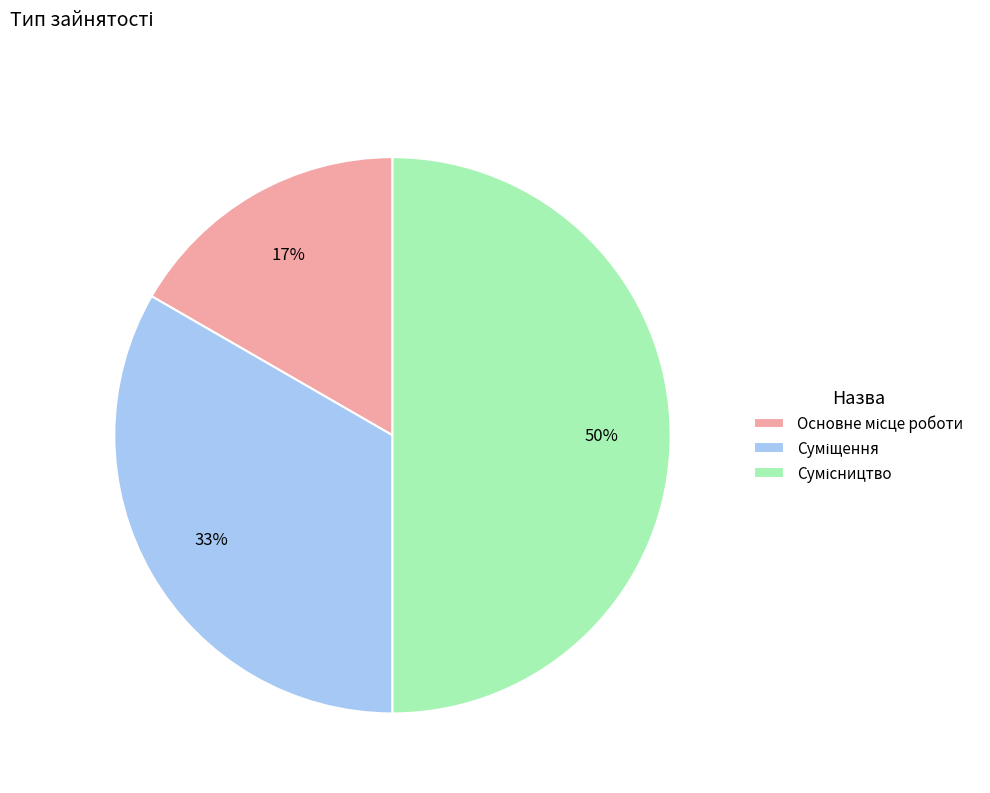

To the nearest percent, what is the average slice percentage?

33%